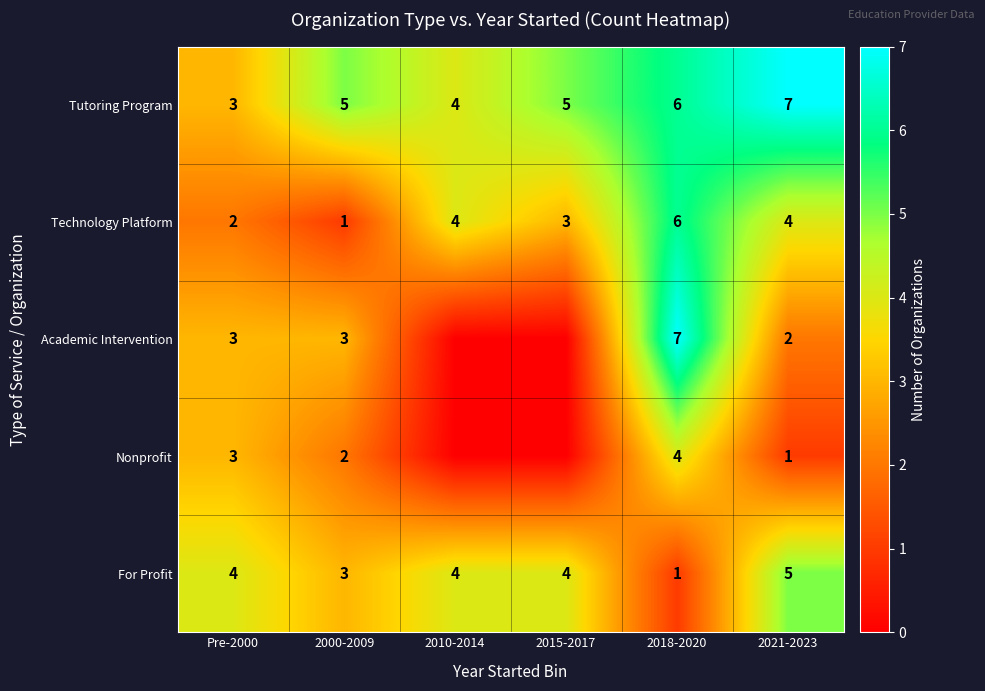

Which series changed the most between Pre-2000 and 2021-2023?

Tutoring Program